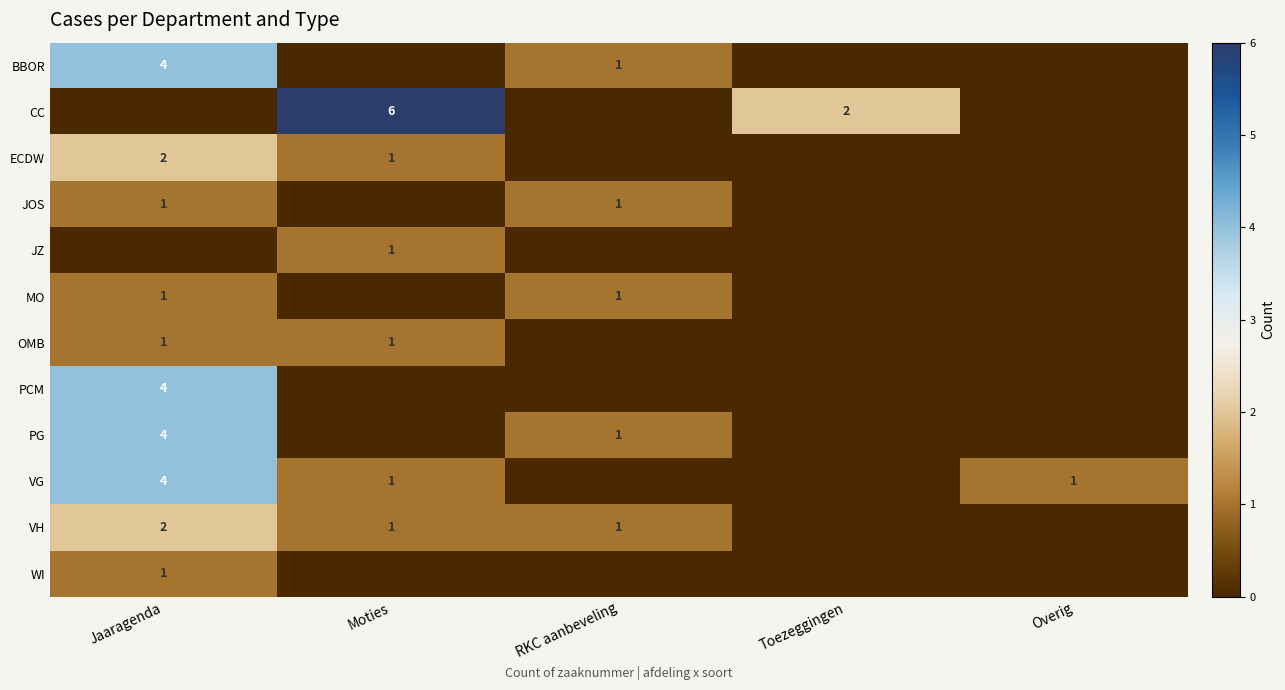

Which has a higher value, Overig or Moties?

Overig